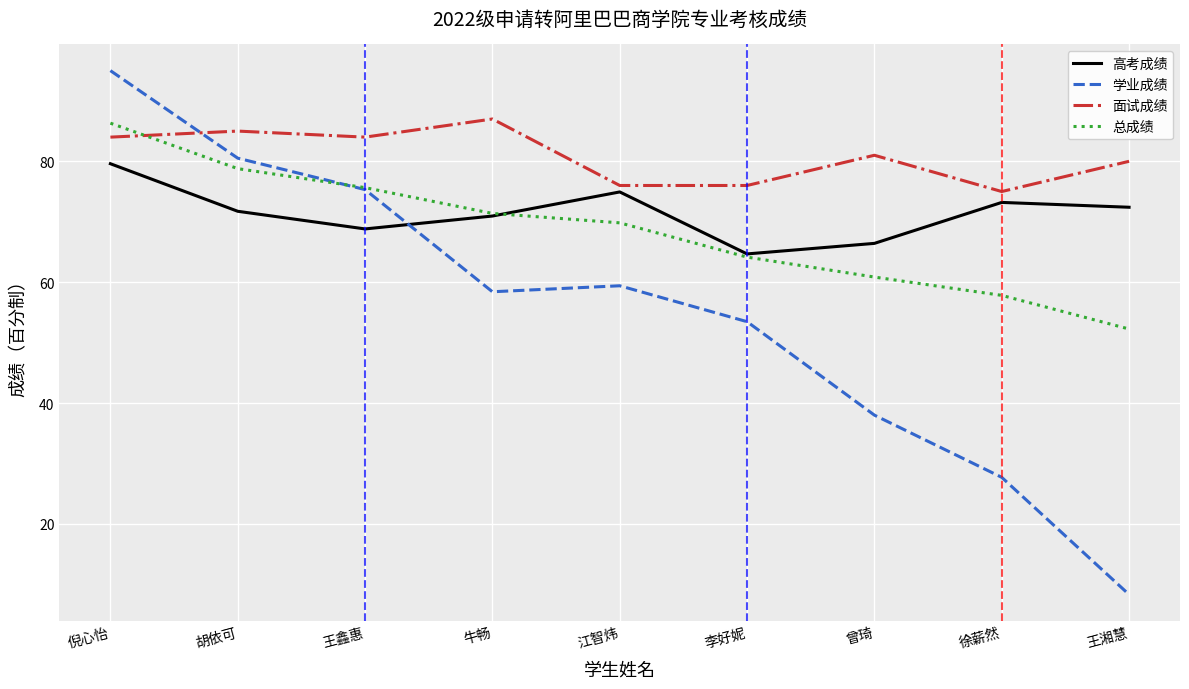

Rank the series at 王湘慧 from lowest to highest value.

学业成绩, 总成绩, 高考成绩, 面试成绩